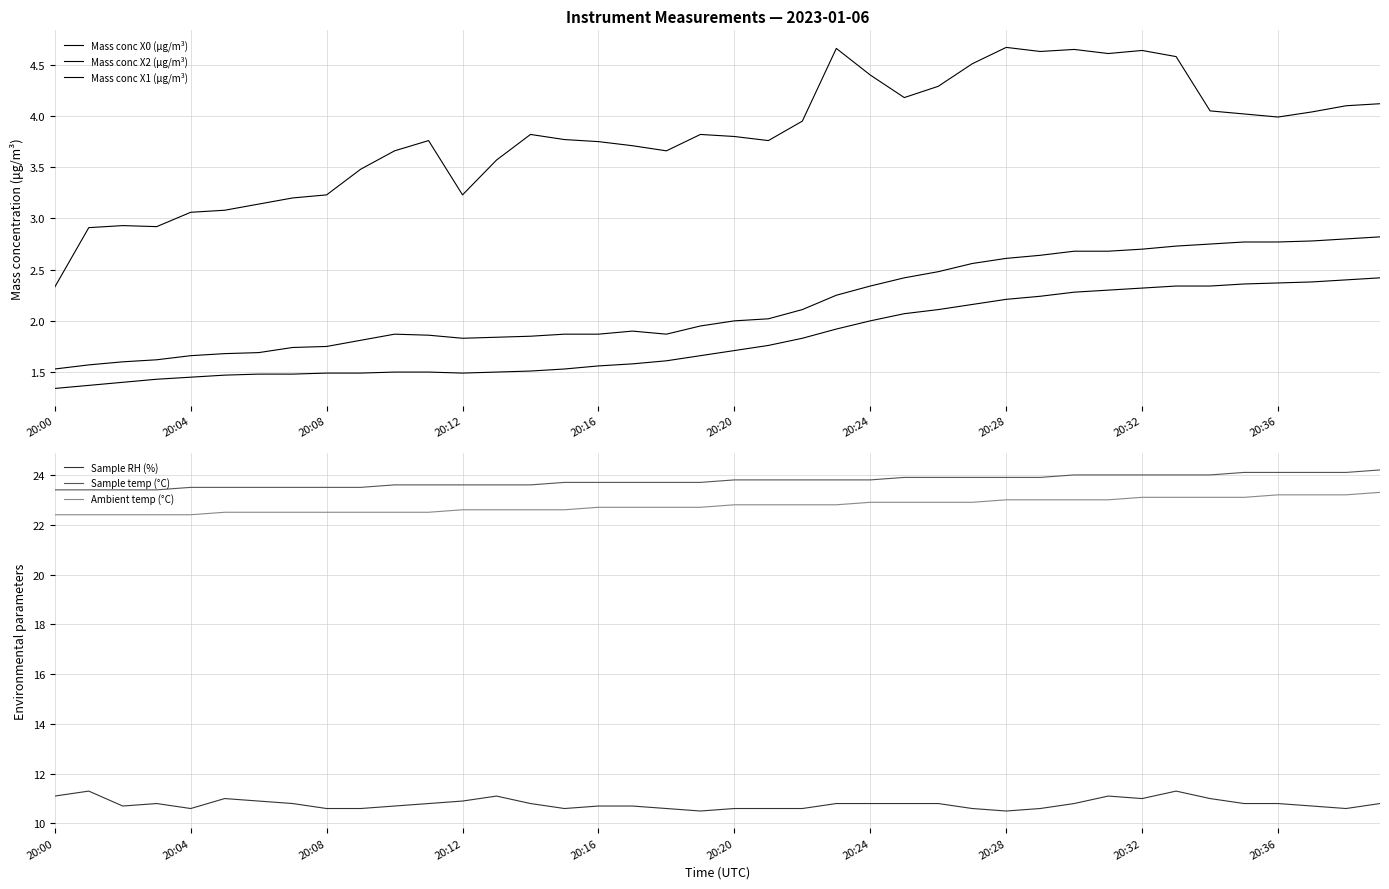

What is the highest value of the Sample RH (%) series?

11.3